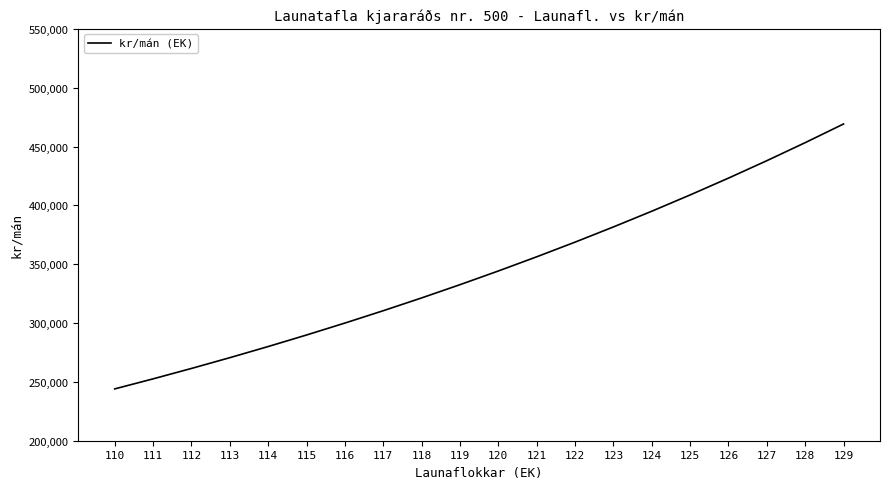

Reading left to right, transcribe all the data shown in this chart.

244031.0	252572.1	261412.1	270561.5	280031.2	289832.2	299976.4	310475.5	321342.2	332589.2	344229.8	356277.8	368747.6	381653.7	395011.6	408837.0	423146.3	437956.4	453284.9	469149.9